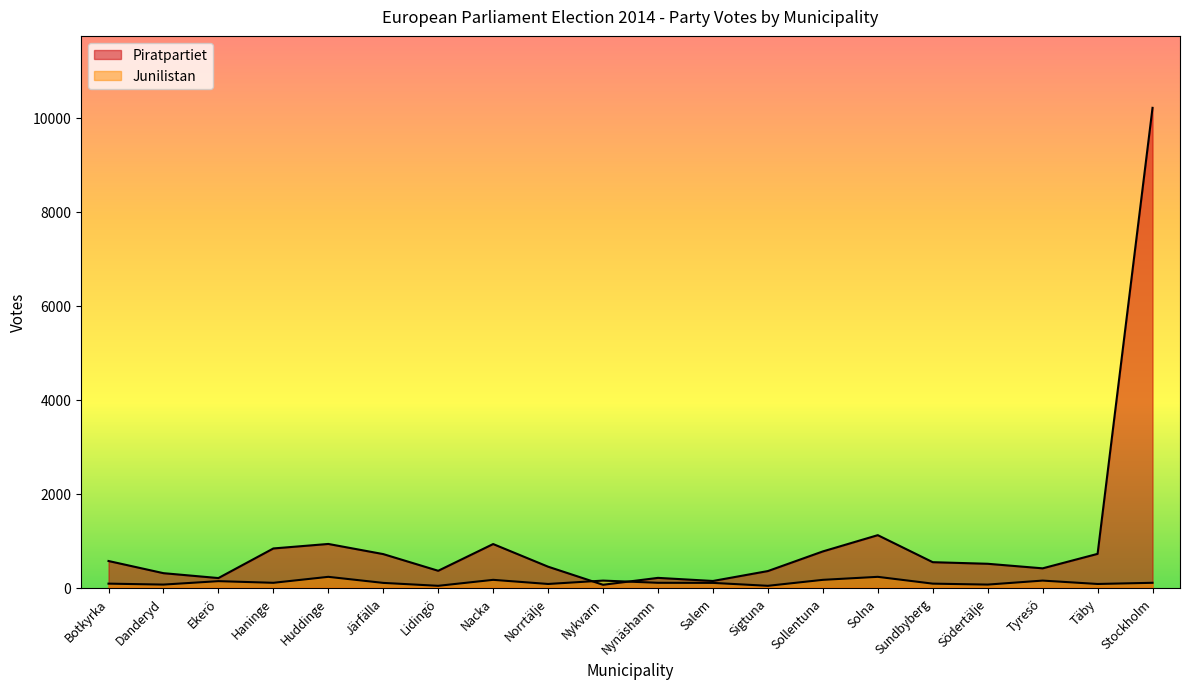

Which series has the largest range (max minus min)?

Piratpartiet